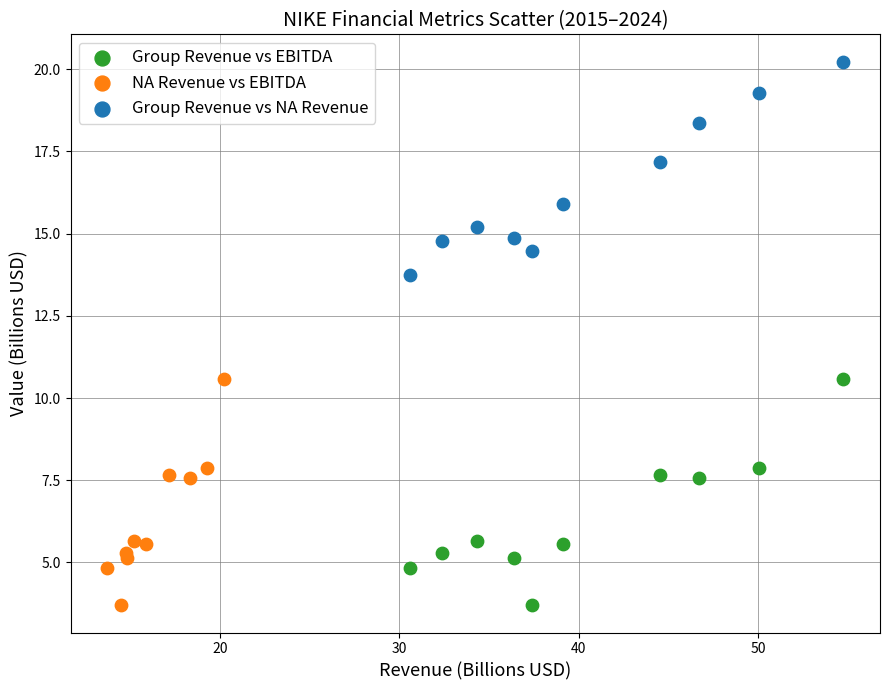

Which series contains the highest Y value?

Group Revenue vs NA Revenue